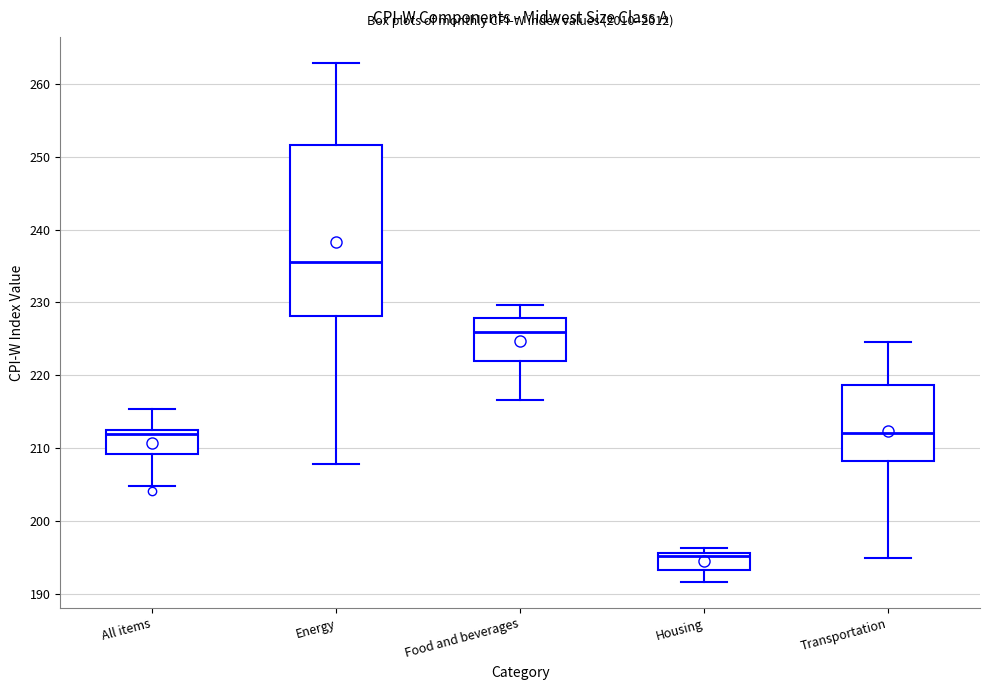

Reading left to right, transcribe this box plot: for each box, give where its median line is, the range the box spans, and where its two whiskers end, as read against the y-axis. The values are not printed on the chart, so give them approximately, as read against the axis.

All items: median 212, box 209 to 213, whiskers 205 to 215
Energy: median 236, box 228 to 252, whiskers 208 to 263
Food and beverages: median 226, box 222 to 228, whiskers 217 to 230
Housing: median 195, box 193 to 196, whiskers 192 to 196 (just above the box's upper edge)
Transportation: median 212, box 208 to 219, whiskers 195 to 225